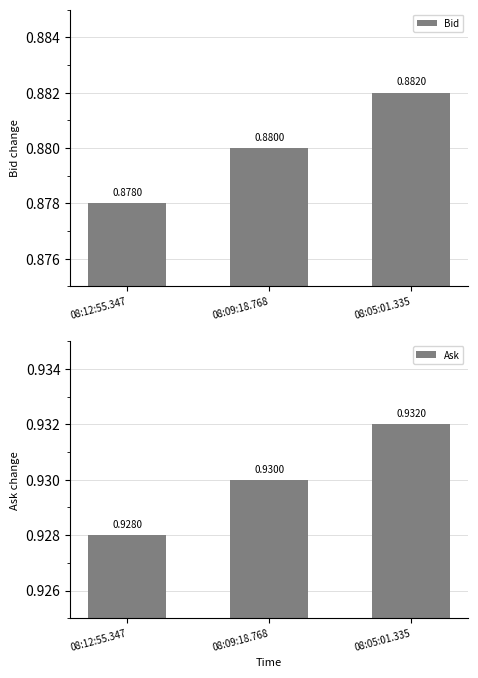

What is the spread (max minus min) of values at 08:12:55.347?

0.1